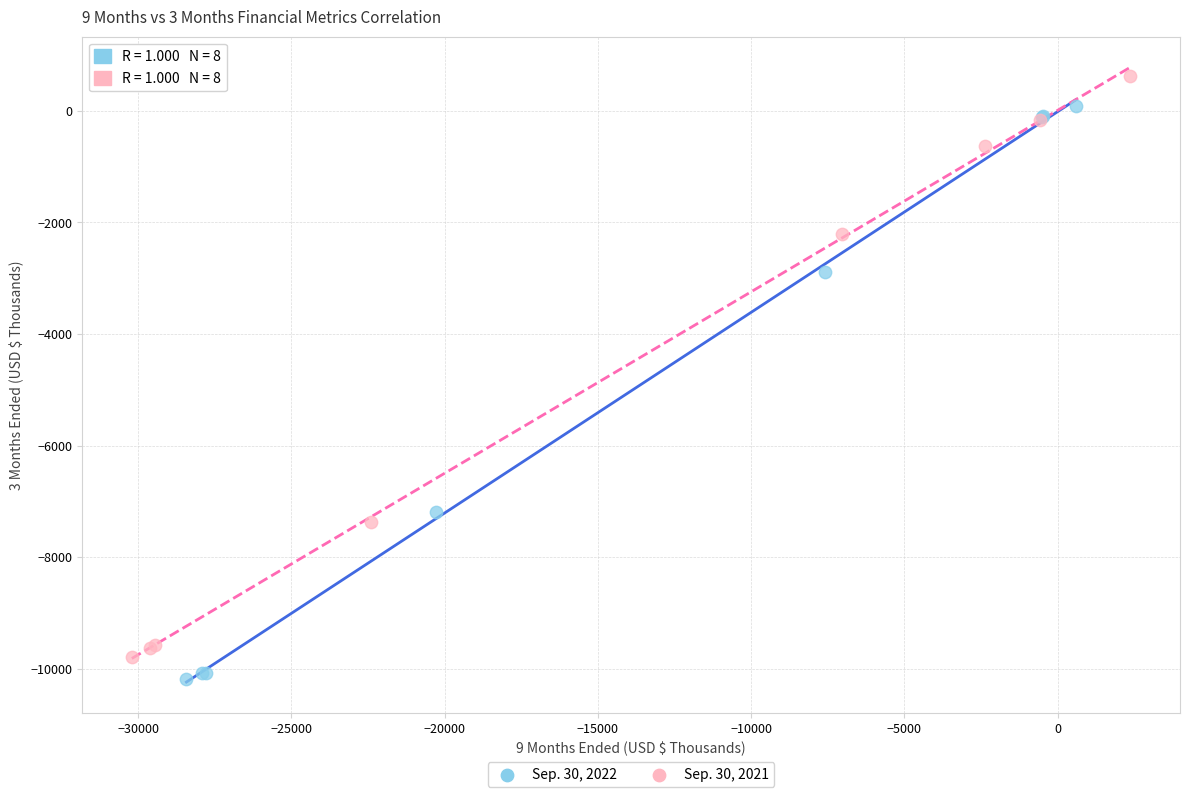

Which series contains the highest Y value?

Sep. 30, 2021